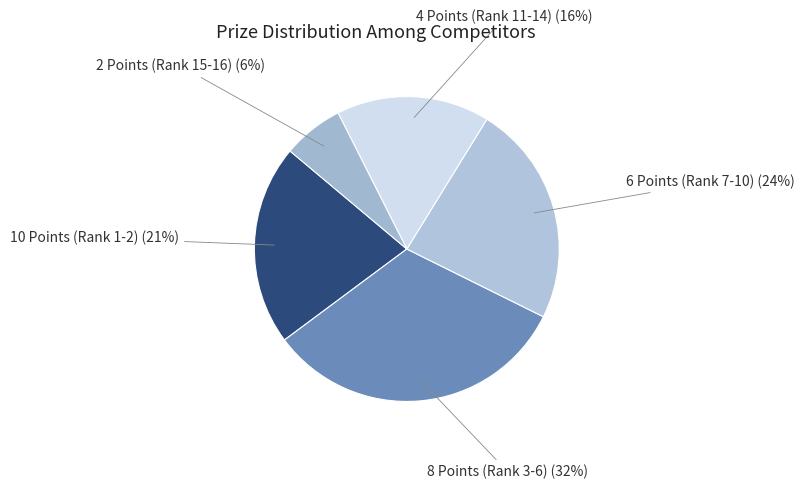

Count the number of slices in the pie.

5